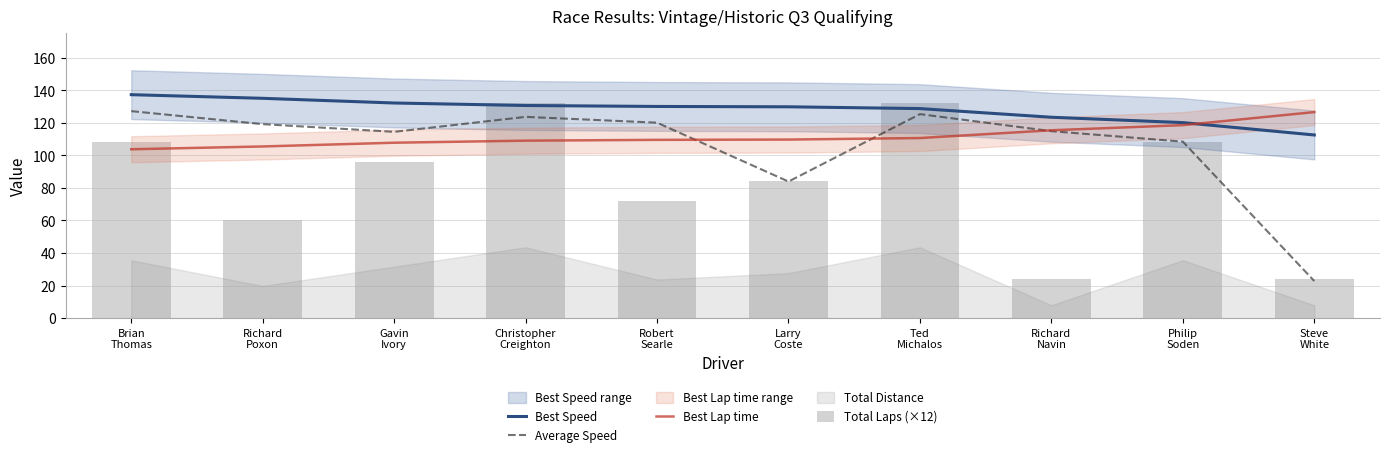

The value of Total Laps (×12) at Gavin
Ivory is 96.0. True or false?

True